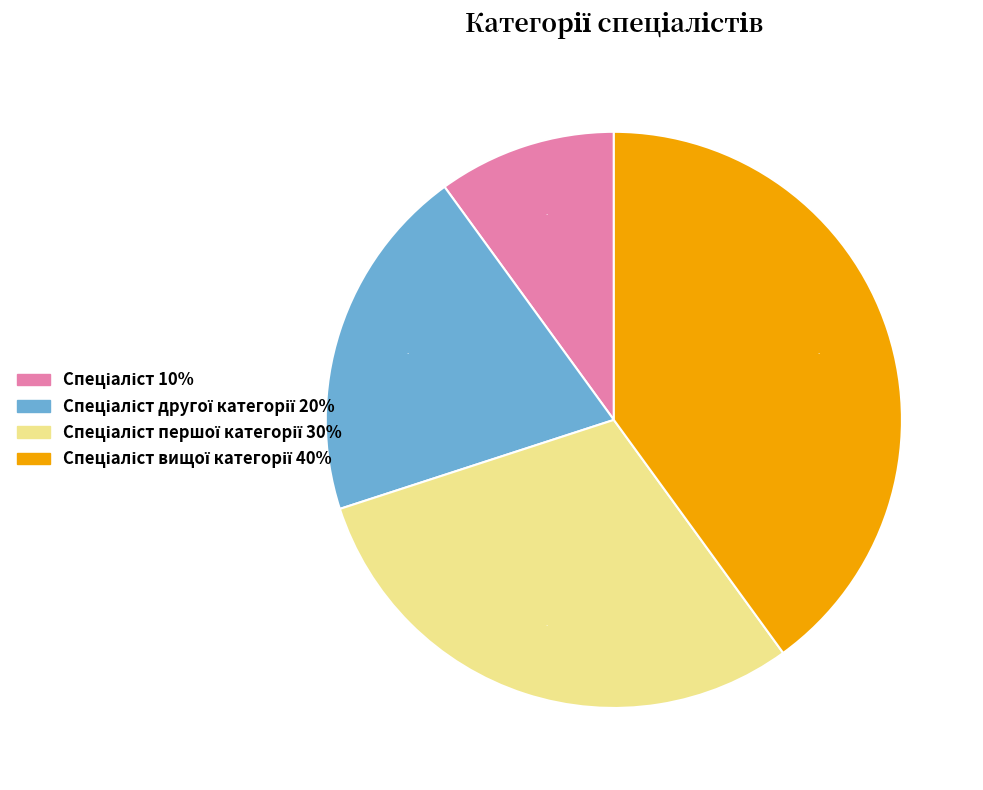

To the nearest percent, what is the average slice percentage?

25%